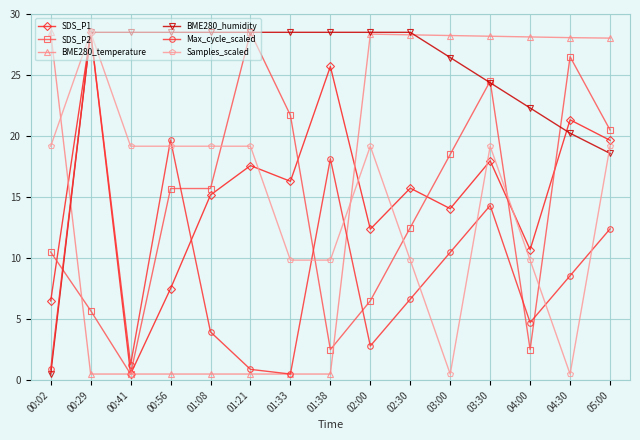

At how many categories does at least one series exceed 26?

15